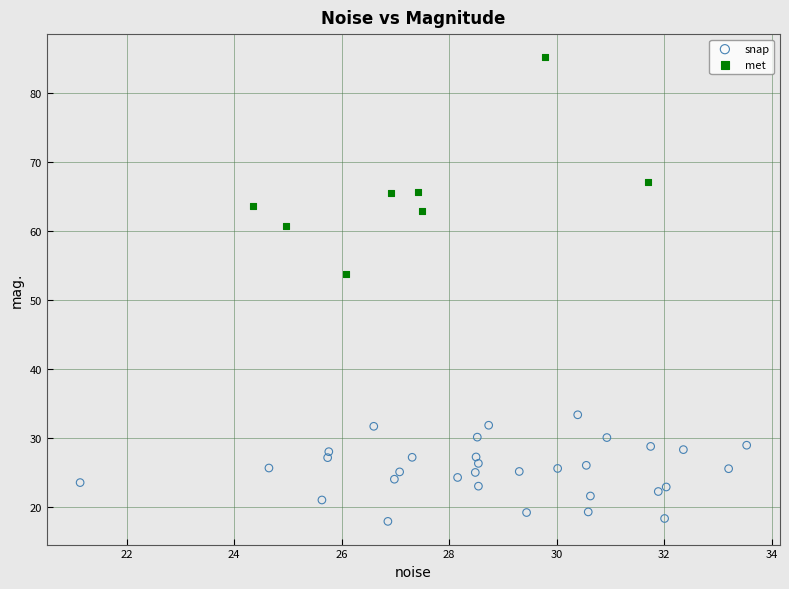

What are all the series names shown in the legend?

snap, met